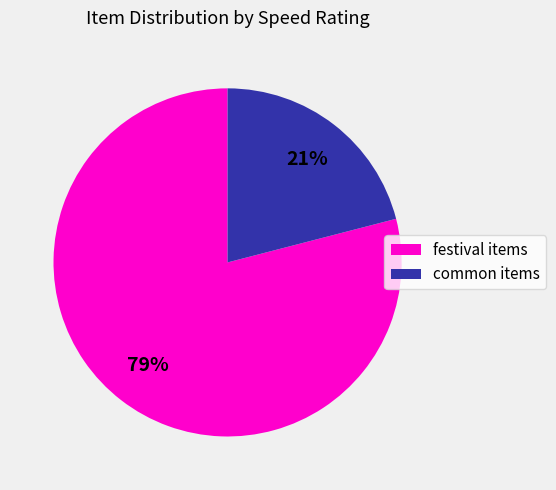

Combined, do common items and festival items account for over 50%?

Yes